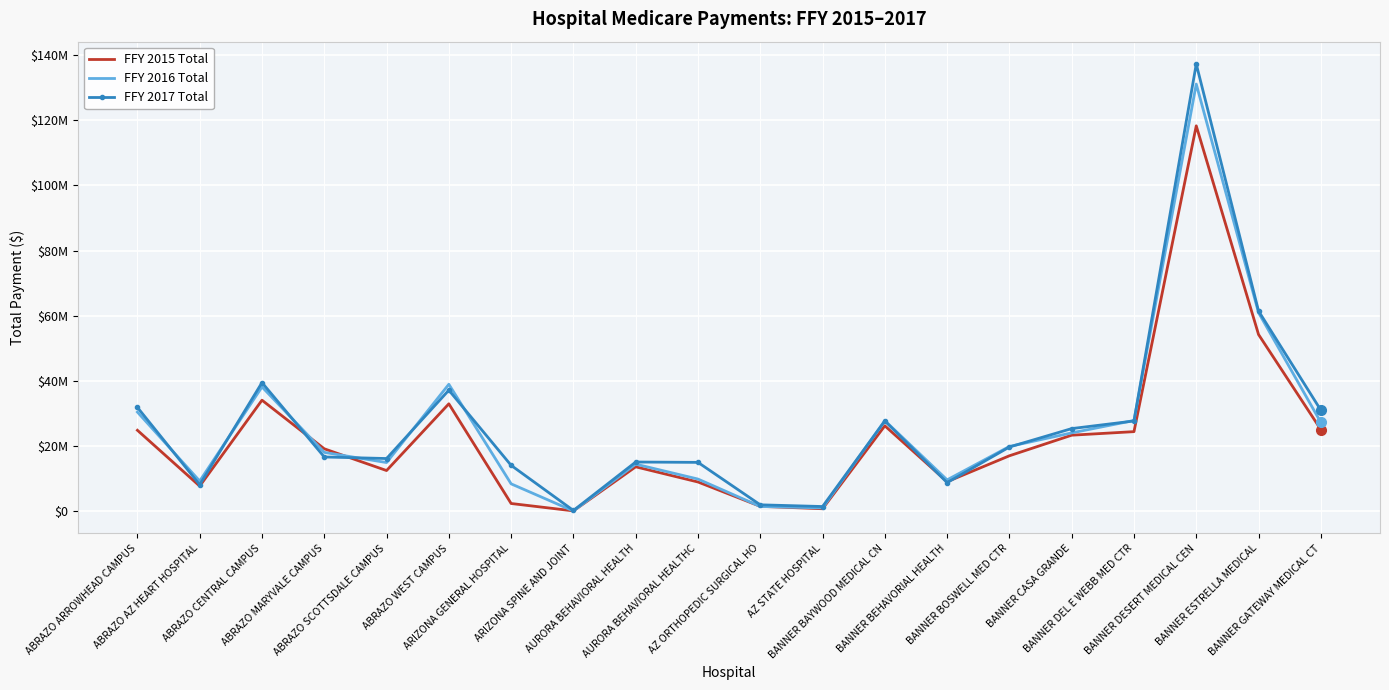

Which series ends up on top after the final intersection of FFY 2017 Total and FFY 2016 Total?

FFY 2017 Total